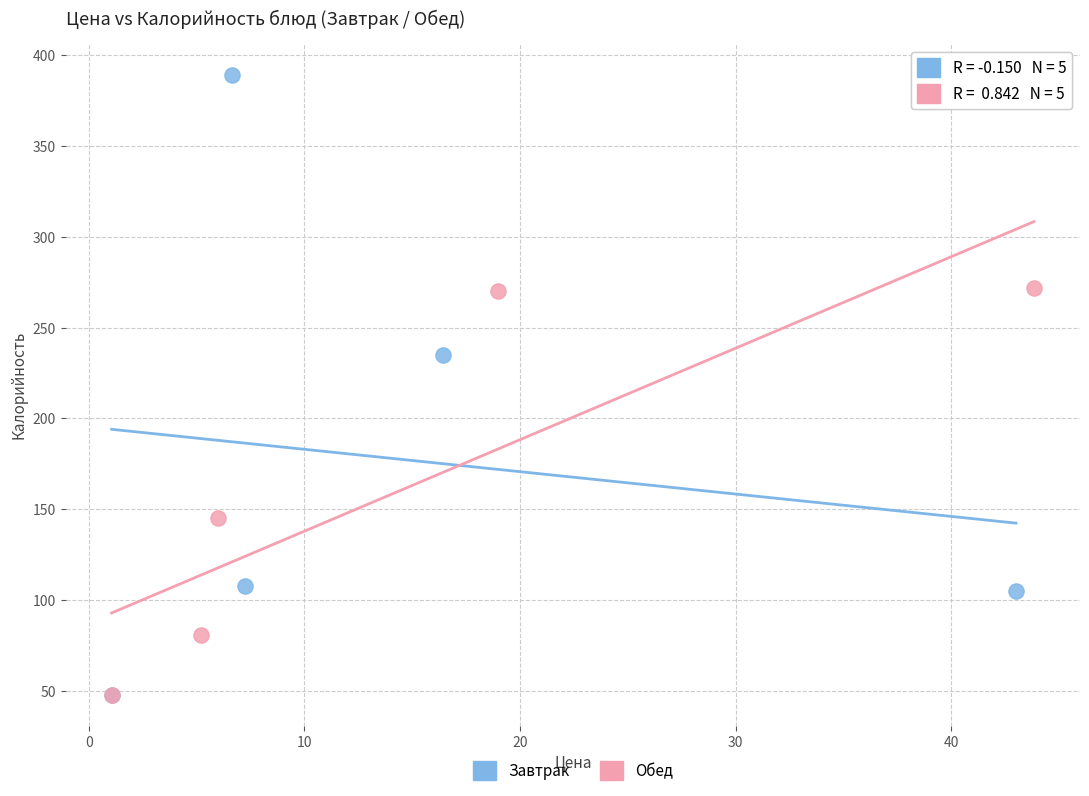

Which series has the widest spread of Y values?

Завтрак